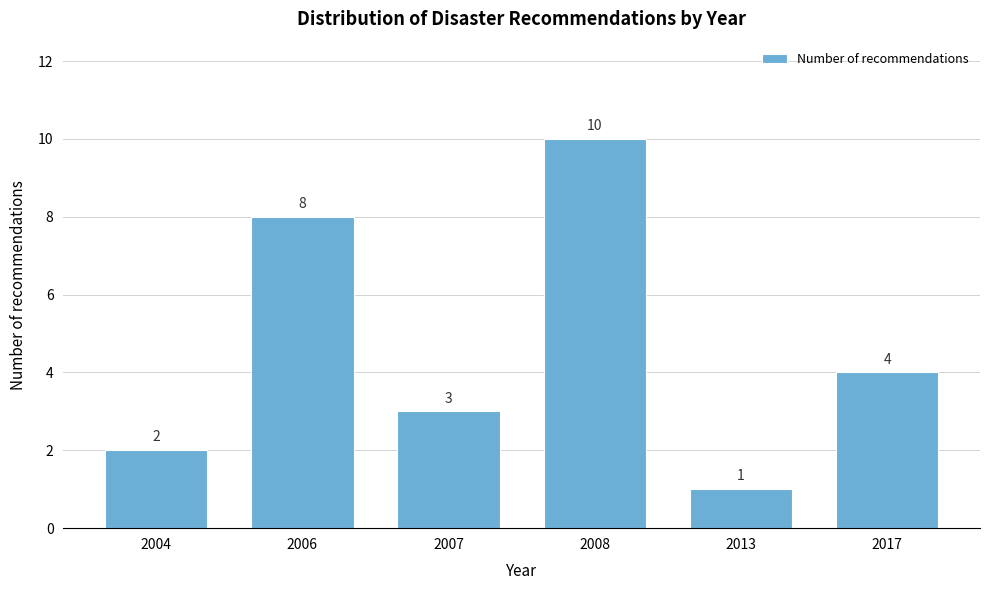

Reading left to right, what are all the values shown in this chart?

2	8	3	10	1	4